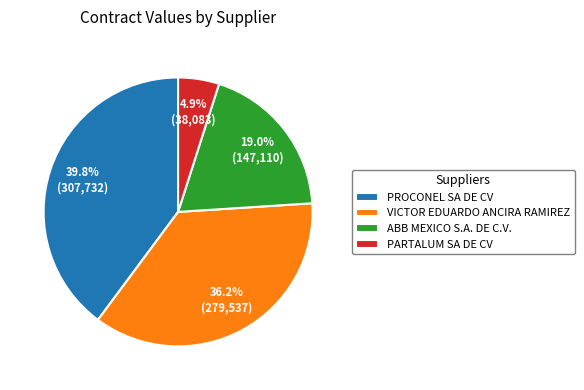

Which has a higher value, PARTALUM SA DE CV or ABB MEXICO S.A. DE C.V.?

ABB MEXICO S.A. DE C.V.